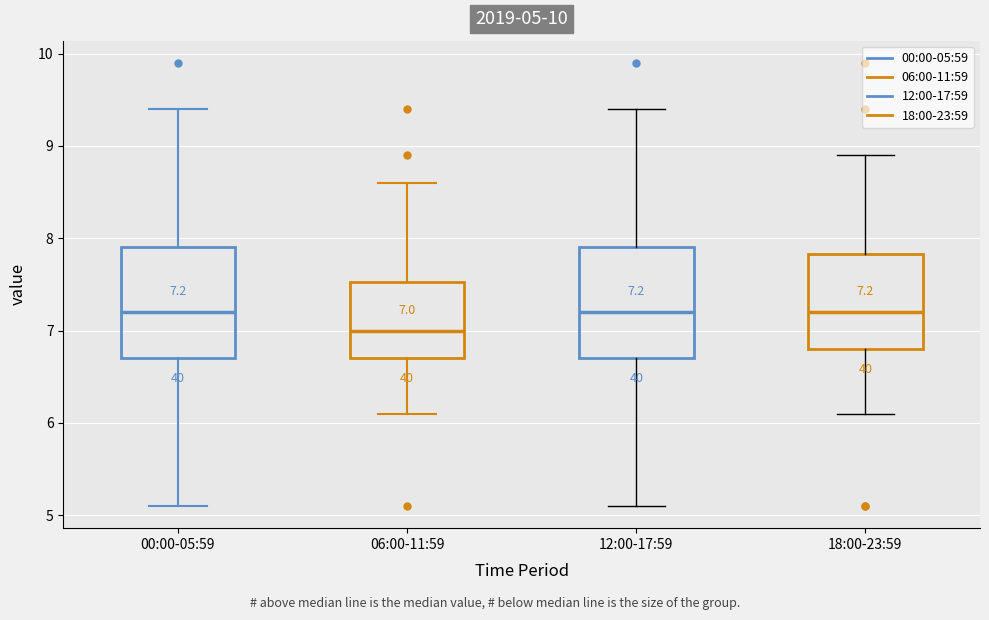

Which box has the lowest median line?

06:00-11:59